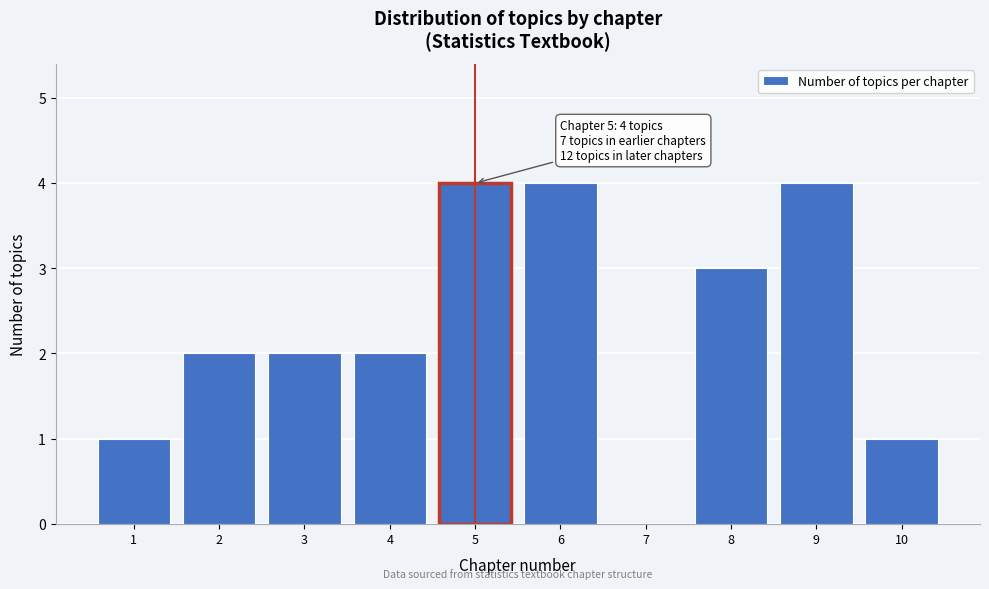

Reading left to right, list all the values displayed in this chart.

1=1	2=2	3=2	4=2	5=4	6=4	7=0	8=3	9=4	10=1